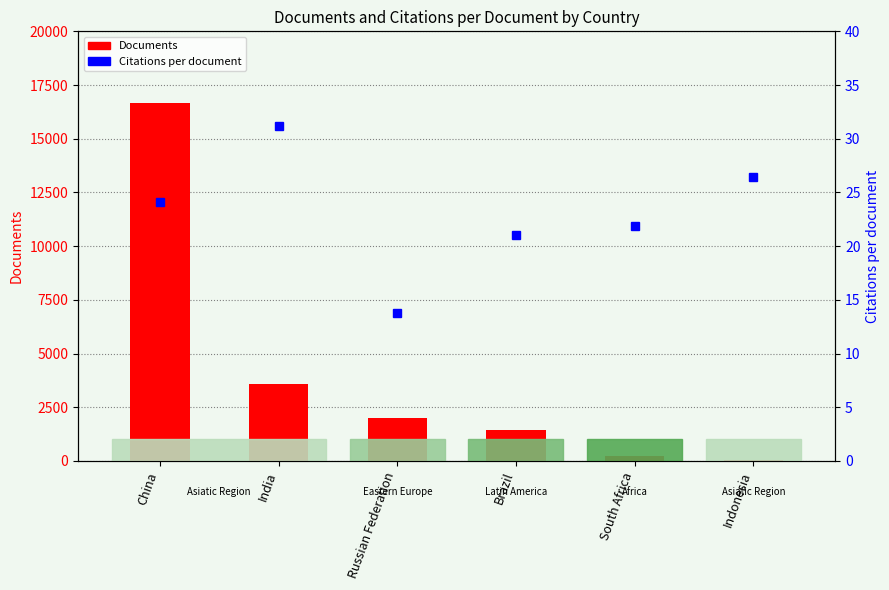

Rank the series by their average value, from lowest to highest.

Citations per document, Documents